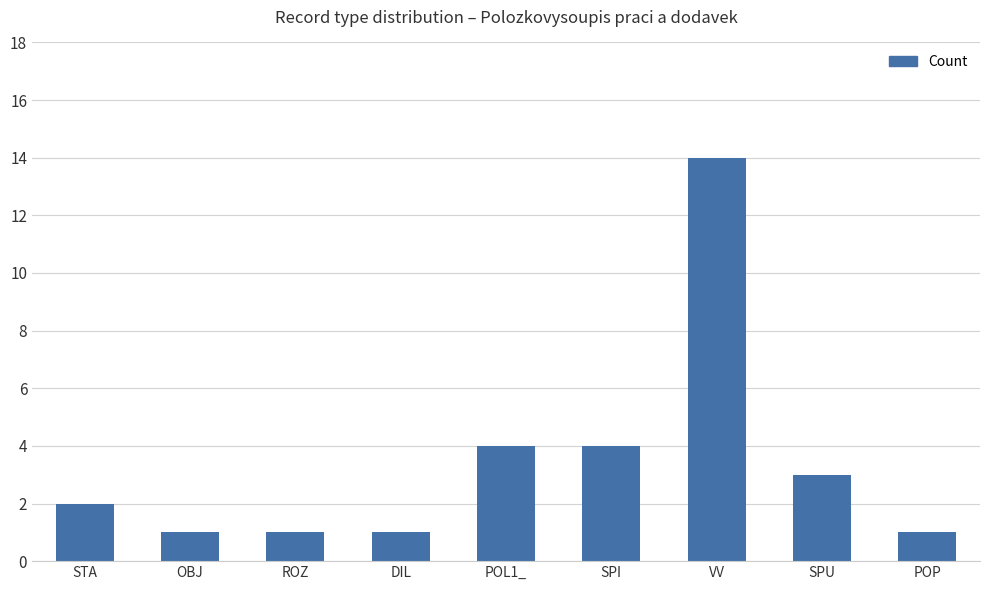

What value does the data have at VV?

14